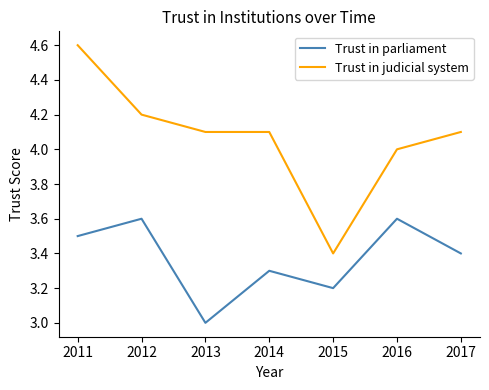

Which category has the lowest value in the Trust in judicial system series?

2015